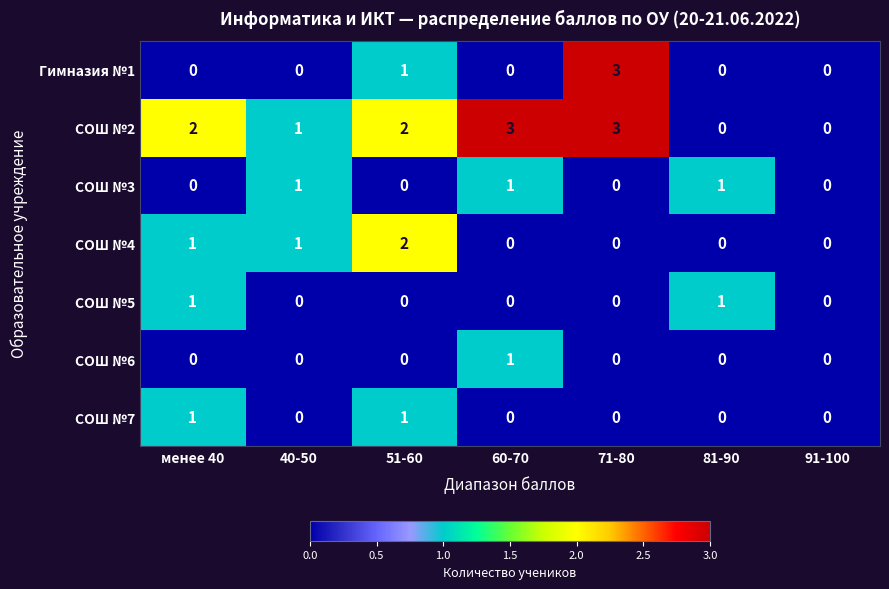

The СОШ №7 series shows 0 at 91-100. True or false?

True